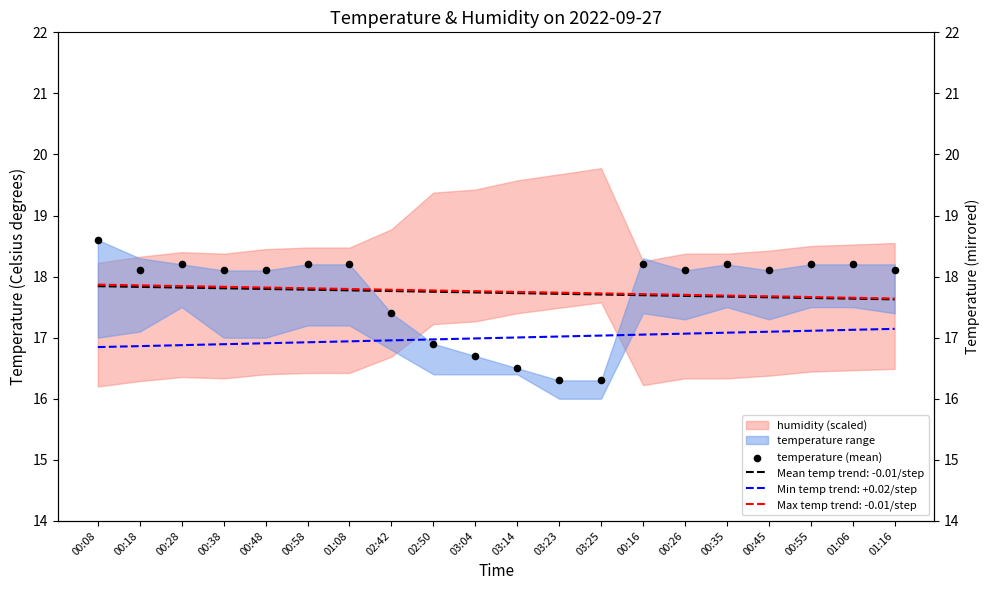

Approximately how many times larger is the value at 02:50 compared to 00:26?

0.9